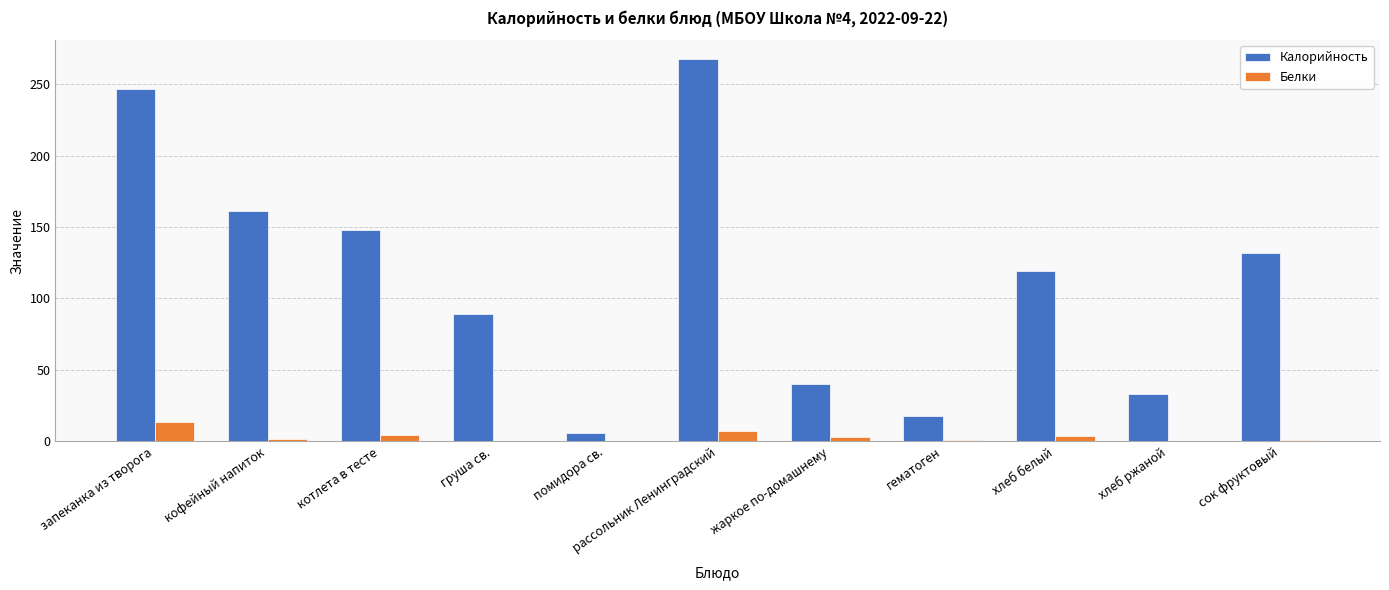

What is the highest value of the Калорийность series?

267.5